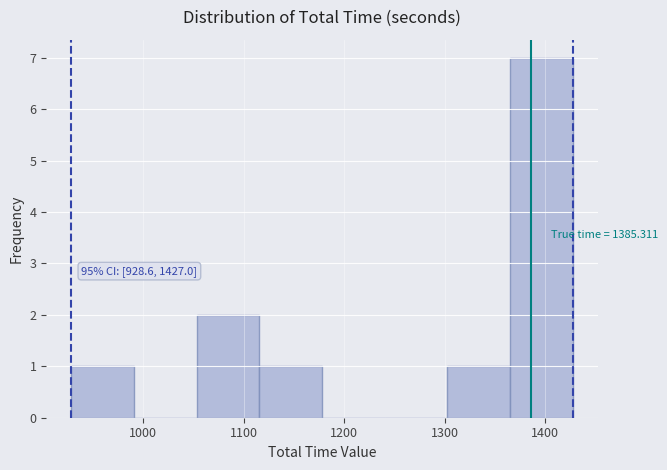

Which range on the x-axis has the tallest bar?

1360 to 1430